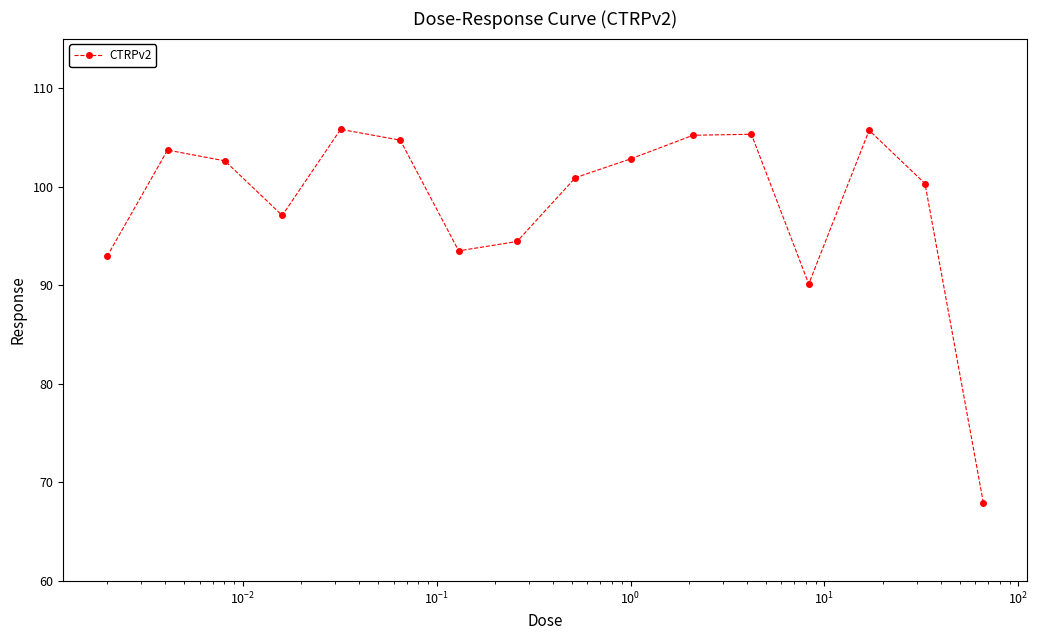

What is the difference between the maximum and second lowest values?

15.7